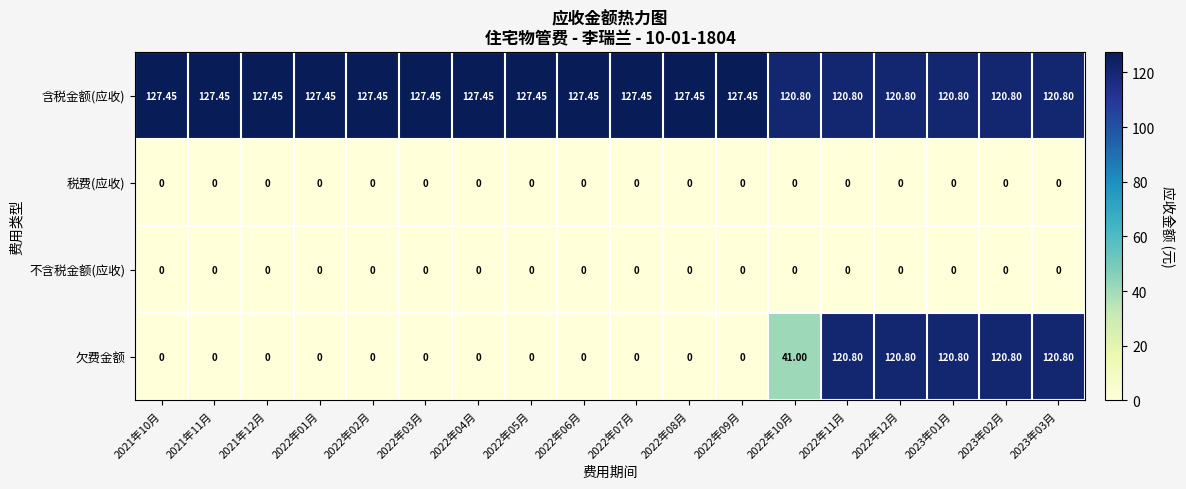

Between 2022年05月 and 2022年11月, which series saw the biggest shift?

欠费金额